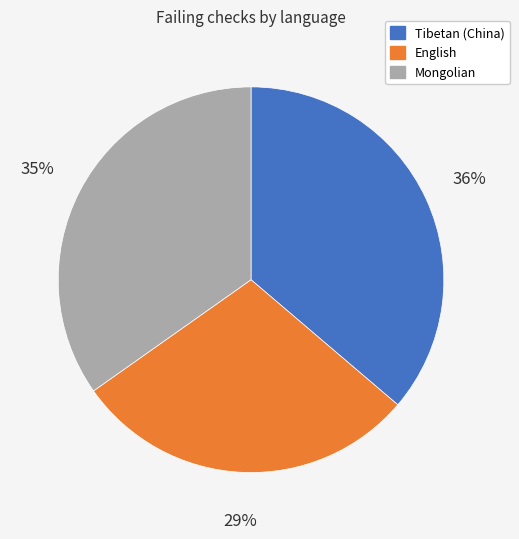

Combined, do English and Tibetan (China) account for over 50%?

Yes